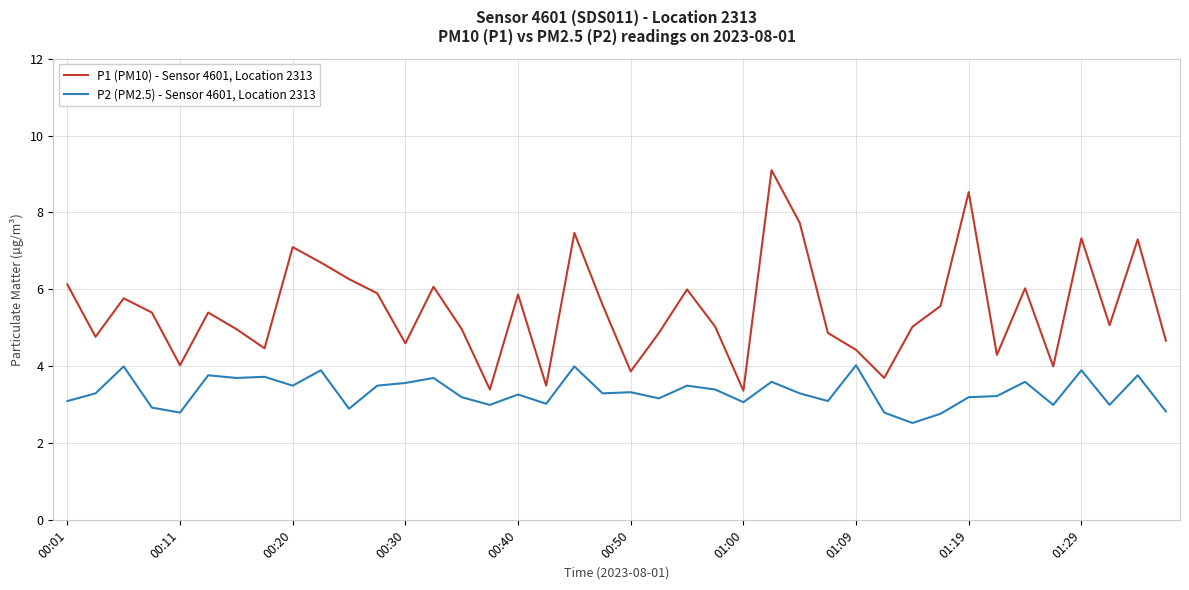

How many lines are shown in the chart?

2